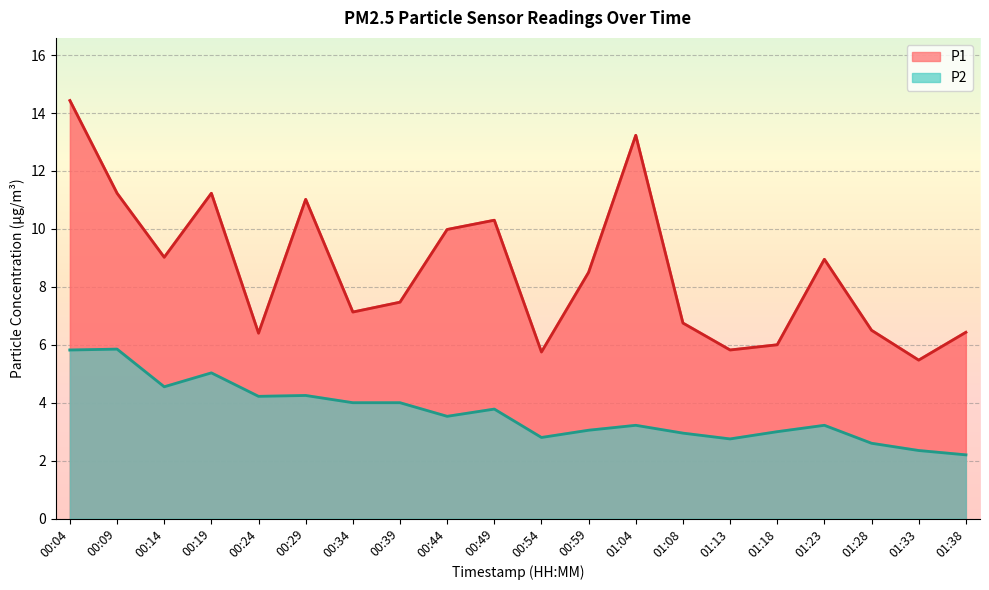

Reading left to right, what are all the values shown in this chart?

P1: 14.4	11.2	9.0	11.2	6.4	11.0	7.1	7.5	10.0	10.3	5.8	8.5	13.2	6.8	5.8	6.0	8.9	6.5	5.5	6.4
P2: 5.8	5.8	4.5	5.0	4.2	4.2	4.0	4.0	3.5	3.8	2.8	3.0	3.2	3.0	2.8	3.0	3.2	2.6	2.4	2.2